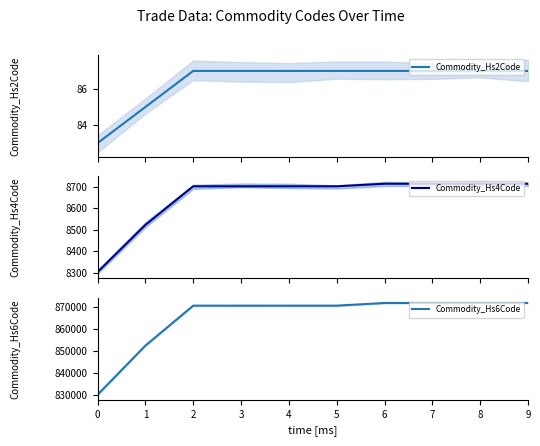

True or false: Commodity_Hs2Code and Commodity_Hs4Code cross at least once.

False